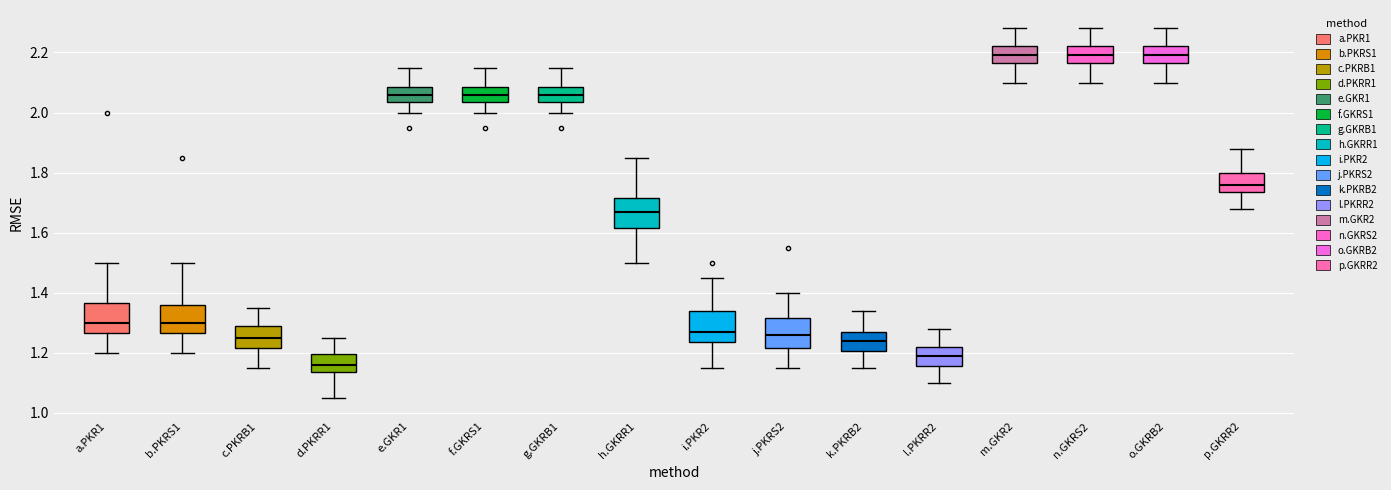

Where does the median line of the box for n.GKRS2 sit on the y-axis? The values are not printed on the chart, so give them approximately, as read against the axis.

2.20